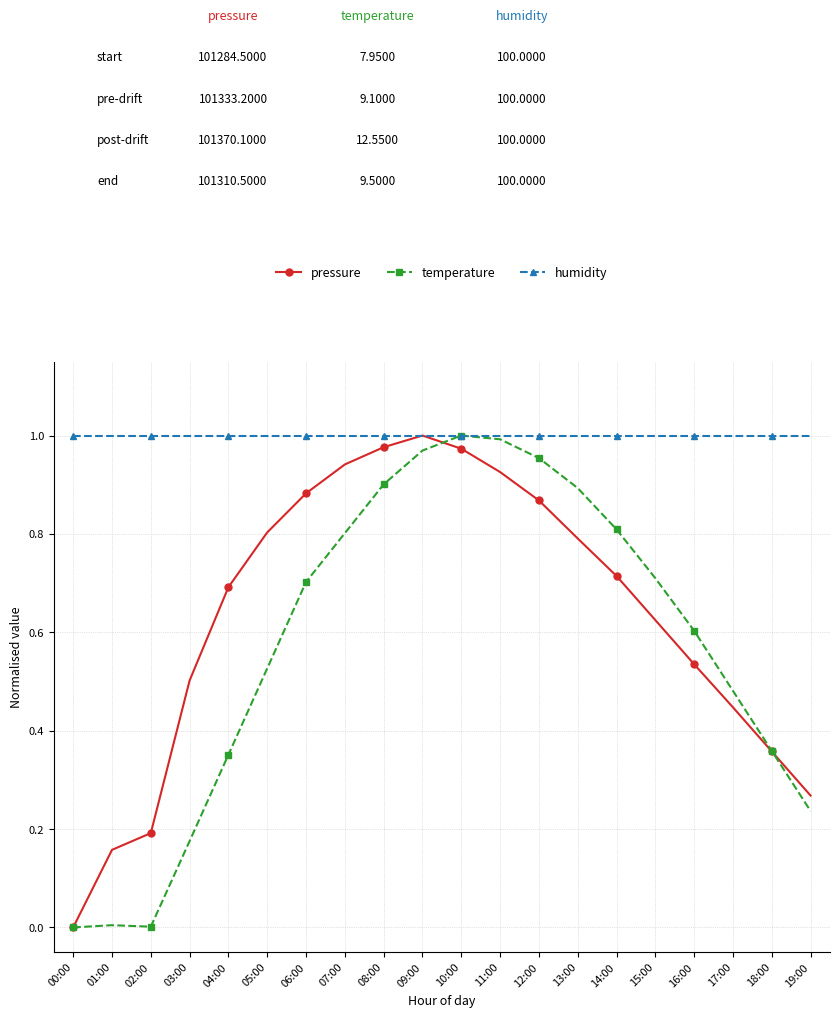

Between 04:00 and 17:00, which series saw the biggest shift?

pressure